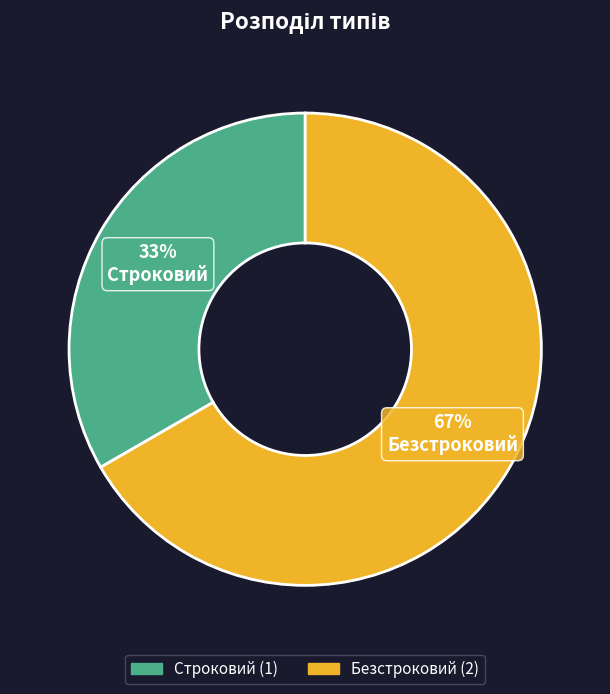

Is there a majority slice in this chart?

Yes